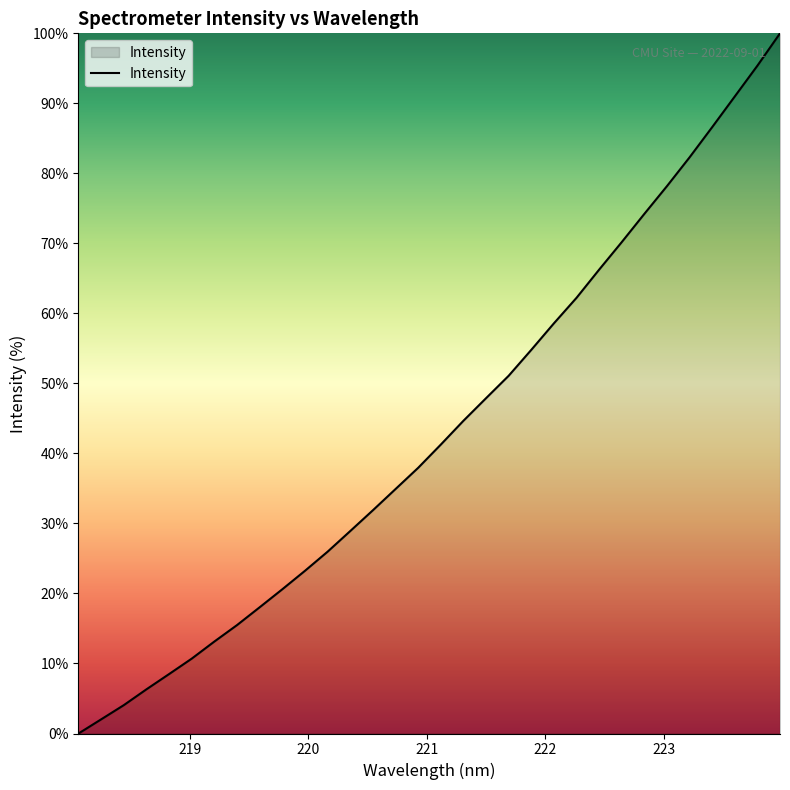

What is the greatest value displayed?

100.0